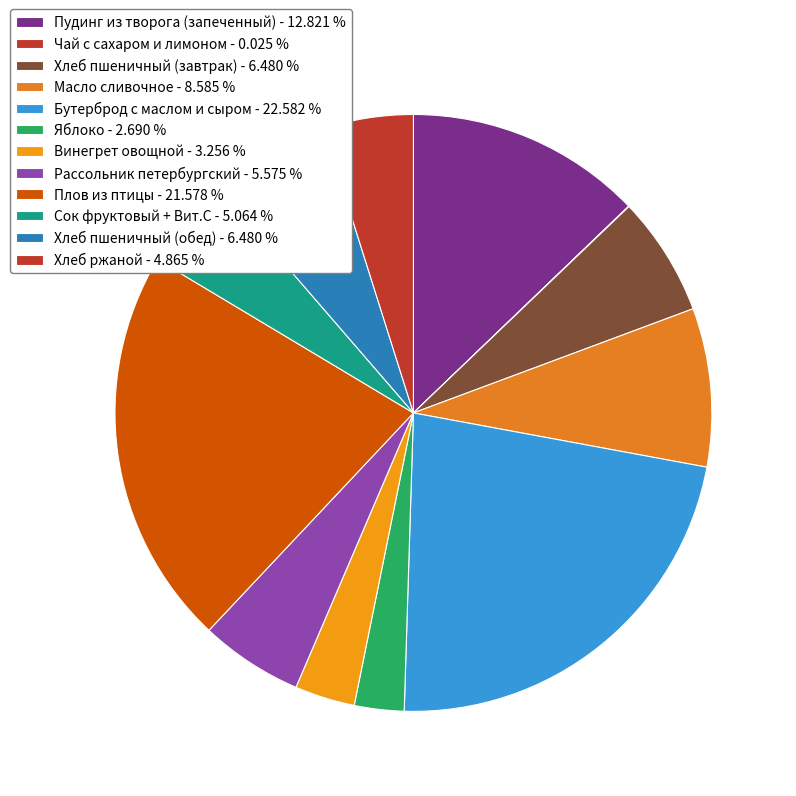

Is there a majority slice in this chart?

No